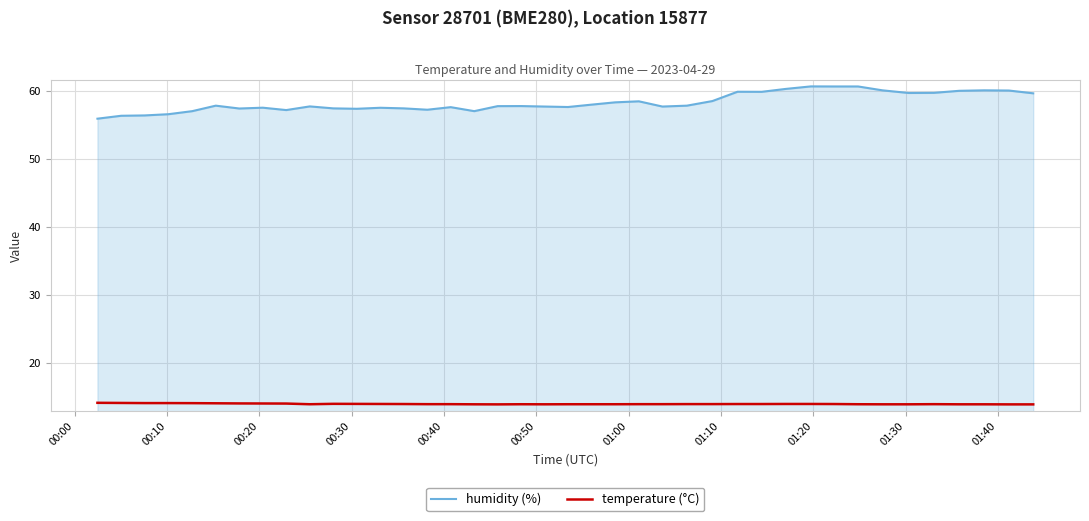

What are all the series names shown in the legend?

humidity (%), temperature (°C)